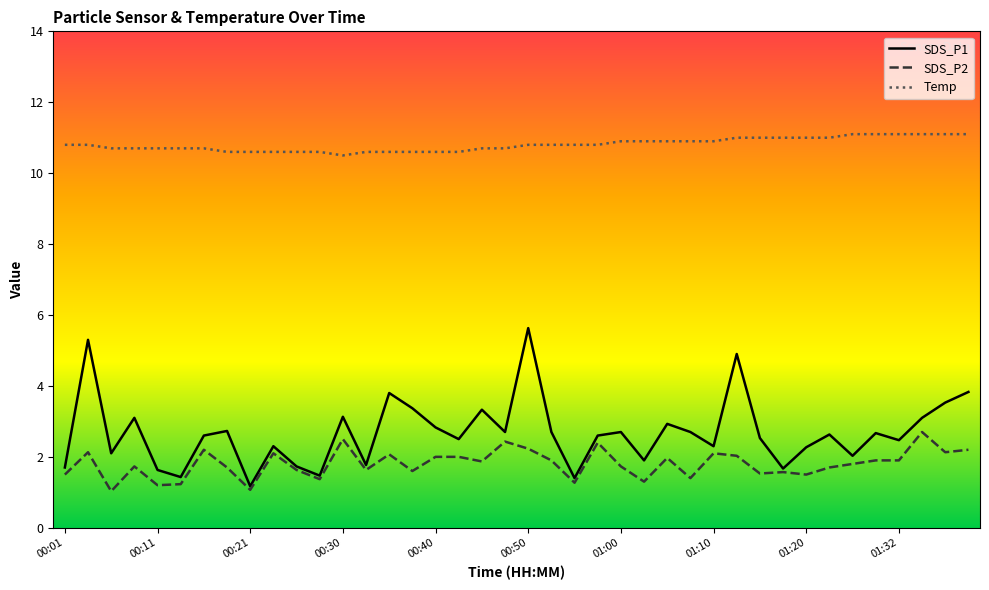

Which category has the highest value in the SDS_P1 series?

00:50